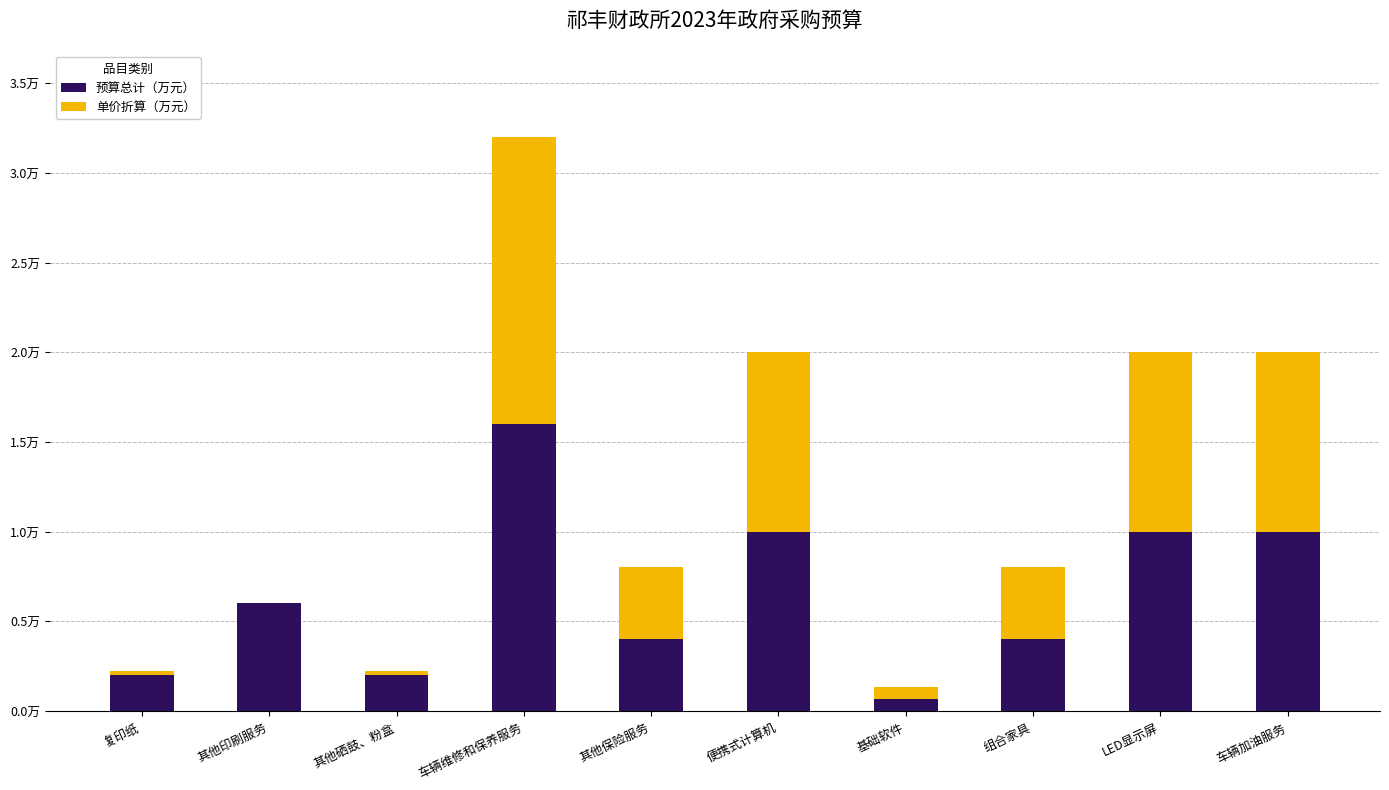

Does the chart contain stacked bars?

Yes